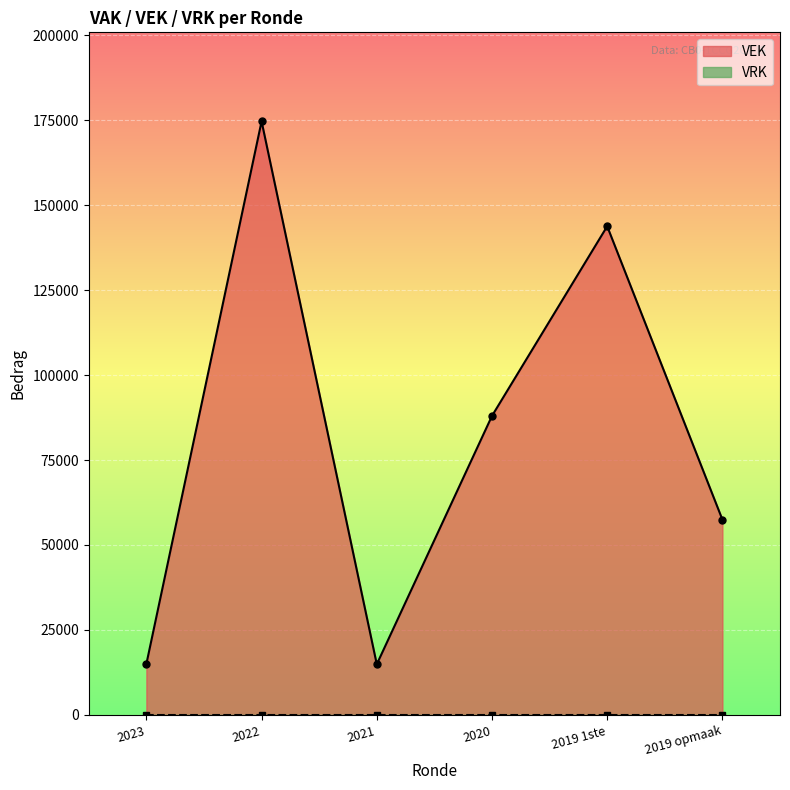

How many interior local valleys (lower than both neighbors) does the data have?

1